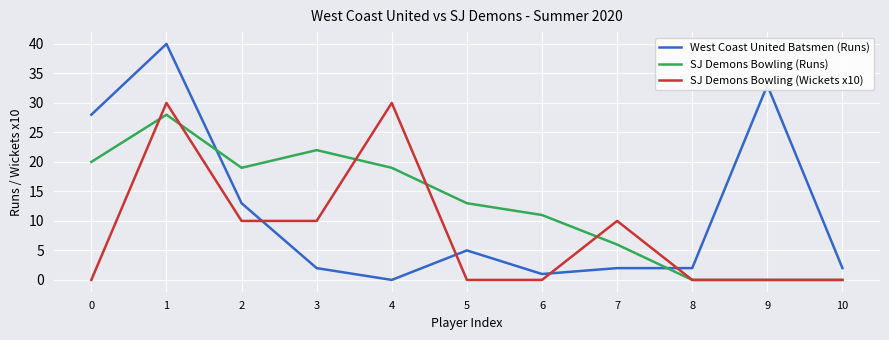

What is the greatest value displayed?

40